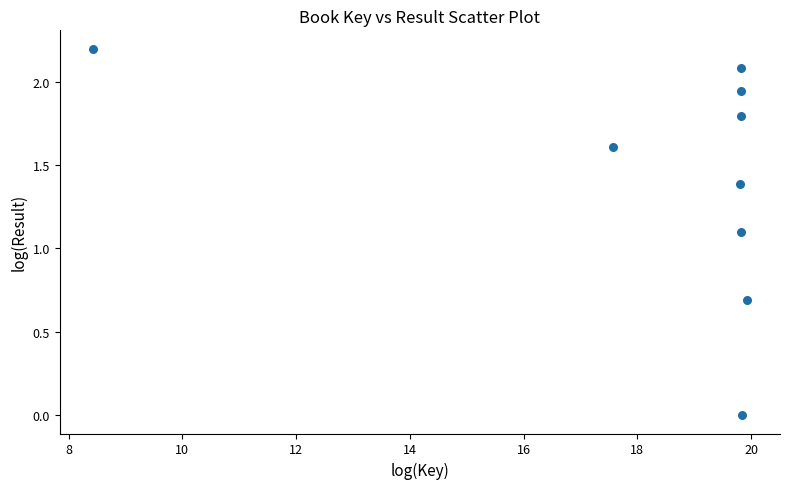

What Y value in the scatter plot is closest to 1?

1.1